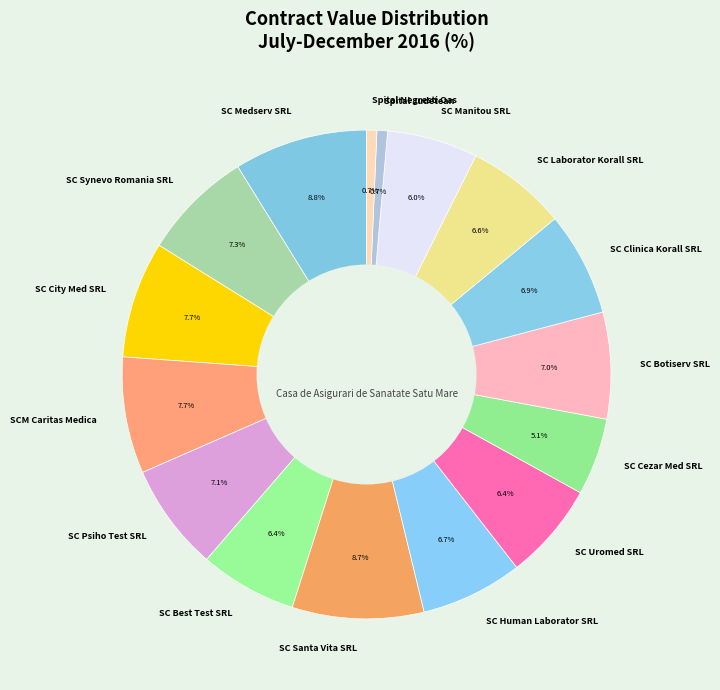

To the nearest percent, what is the combined percentage of SC City Med SRL and SC Best Test SRL?

14%